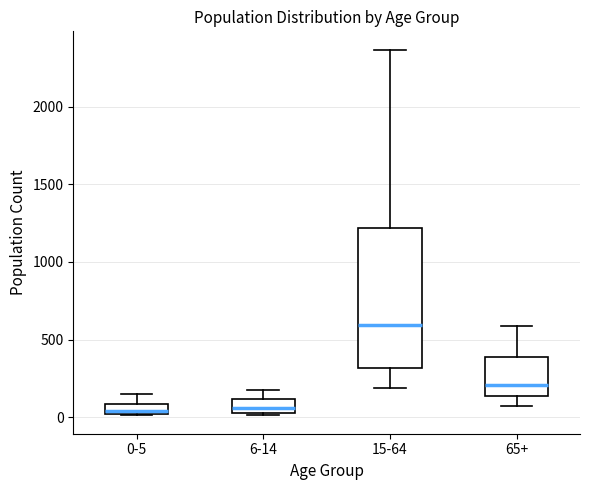

Comparing the boxes themselves (not the whiskers), which one is the tallest?

15-64